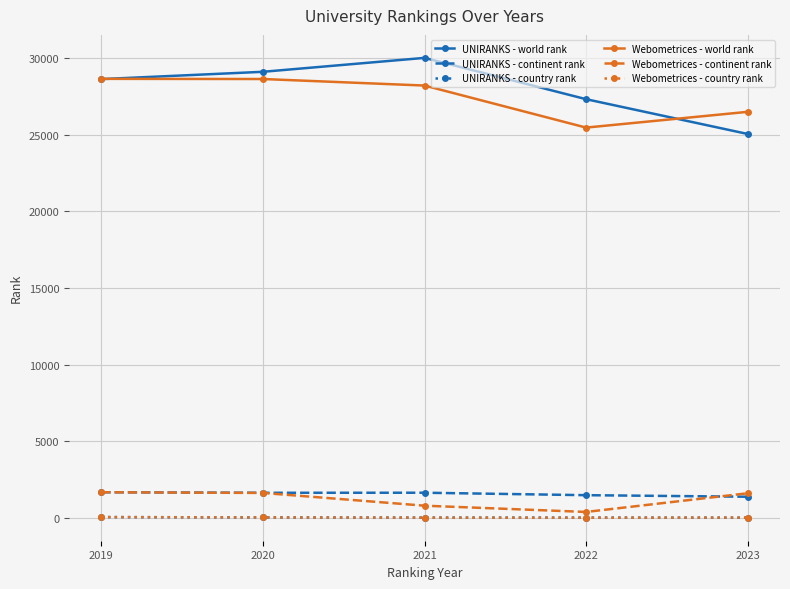

Which series has the largest range (max minus min)?

UNIRANKS - world rank